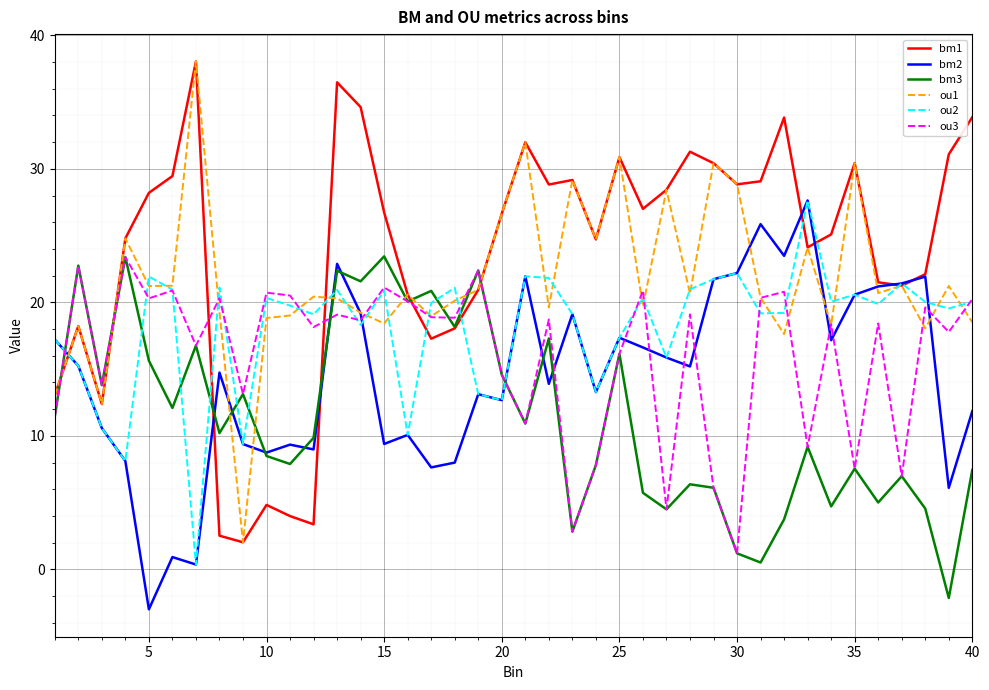

What is the maximum value for ou3?

23.4